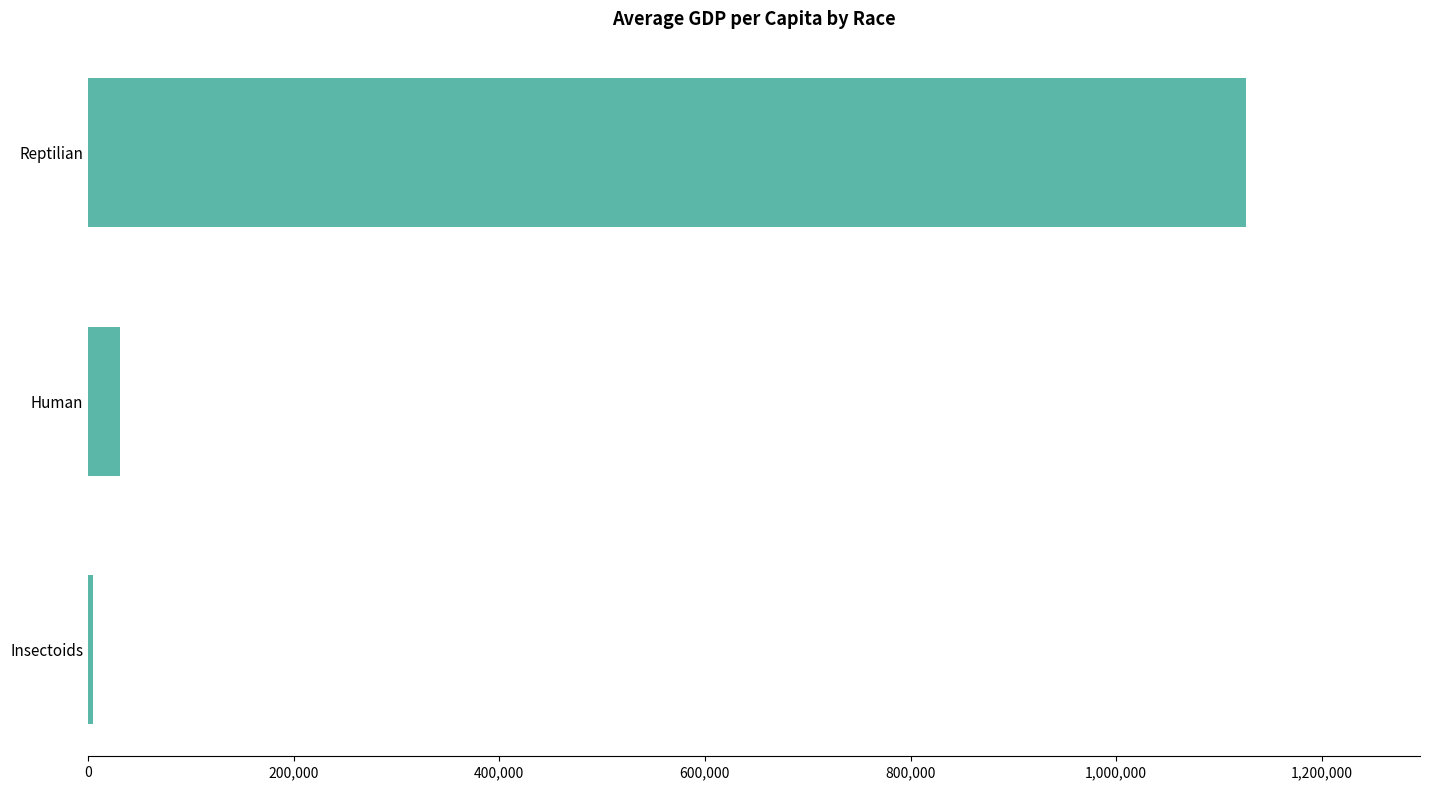

Rank the categories by value from lowest to highest.

Insectoids, Human, Reptilian